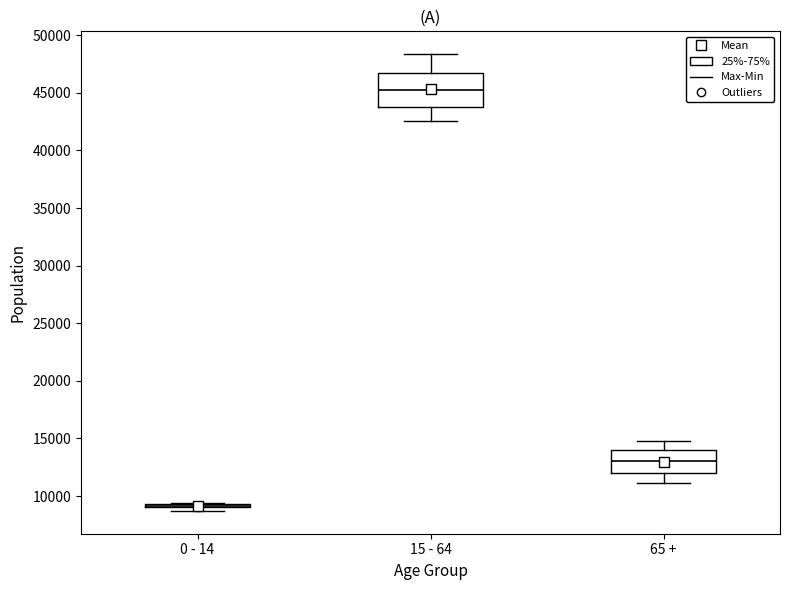

Where does the lower whisker of the box for 65 + end on the y-axis? The values are not printed on the chart, so give them approximately, as read against the axis.

11000